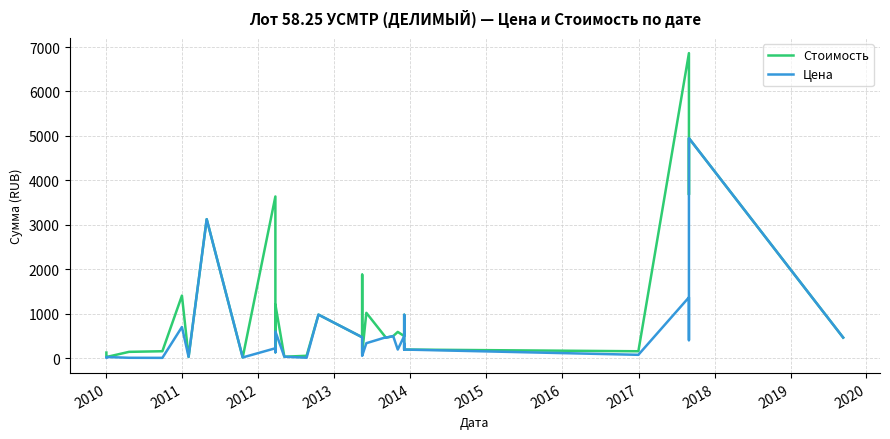

At how many categories does at least one series exceed 1633?

7